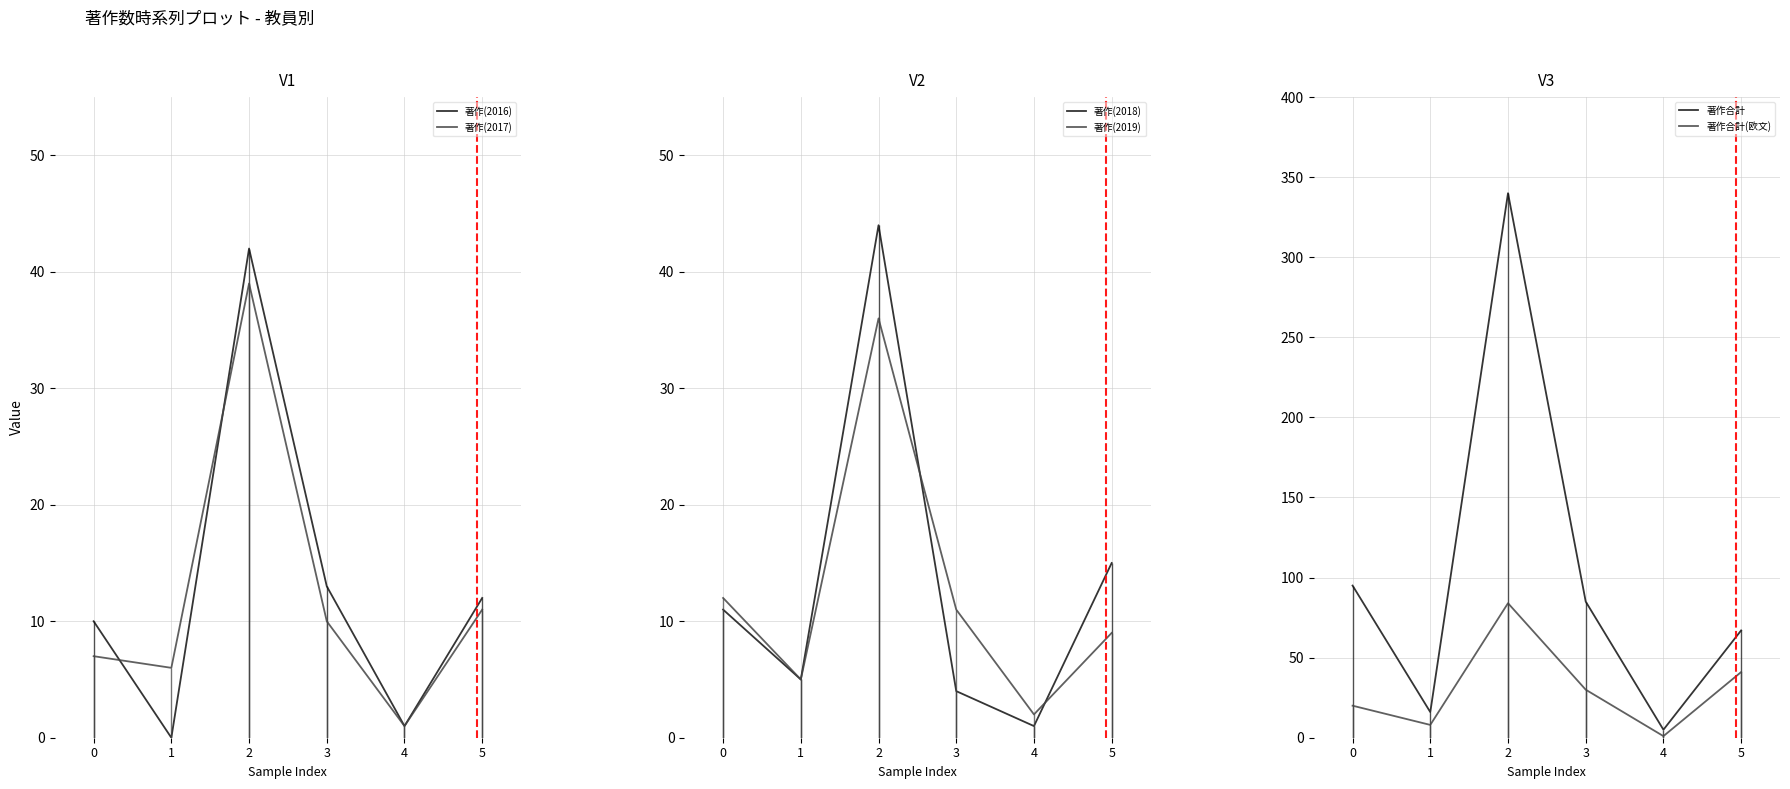

How many values in the 著作(2016) series are below 12?

3